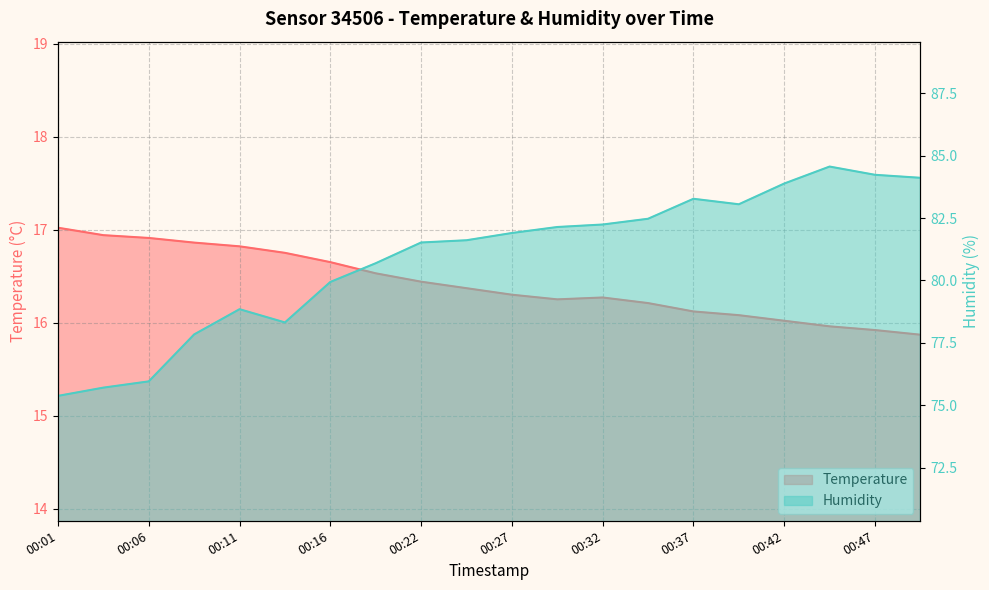

Rank the categories by Temperature value from highest to lowest.

00:01, 00:04, 00:06, 00:09, 00:11, 00:14, 00:16, 00:19, 00:22, 00:24, 00:27, 00:32, 00:29, 00:34, 00:37, 00:39, 00:42, 00:44, 00:47, 00:50